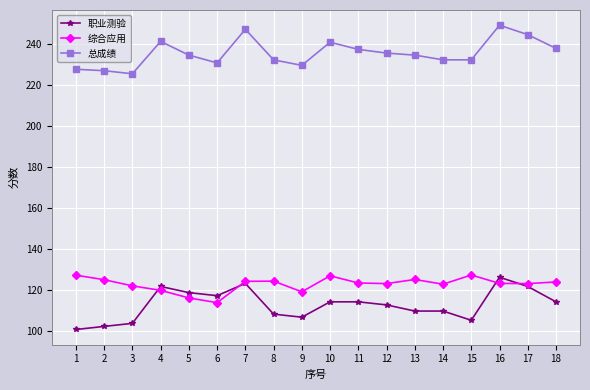

Which series changed the most between 7 and 15?

职业测验